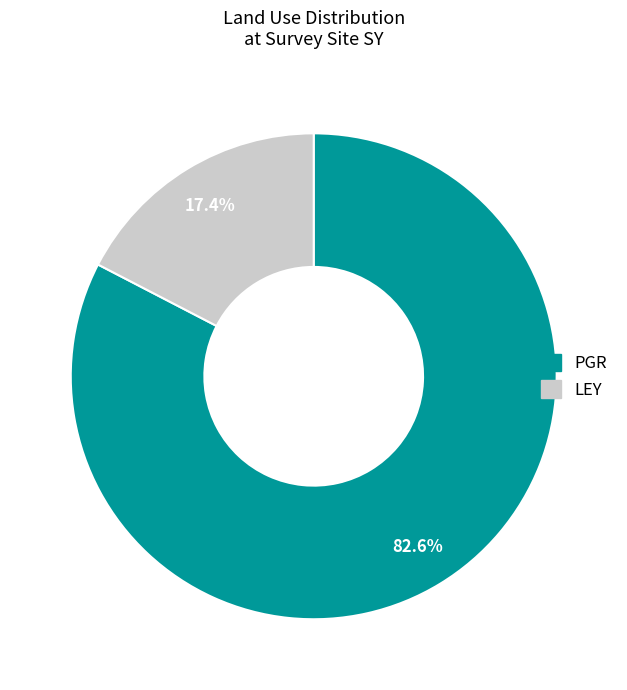

To the nearest percent, what is the average slice percentage?

50%